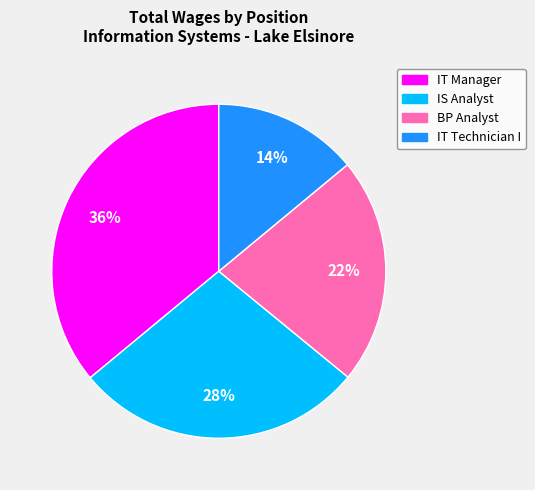

Rank the categories by value from highest to lowest.

IT Manager, IS Analyst, BP Analyst, IT Technician I